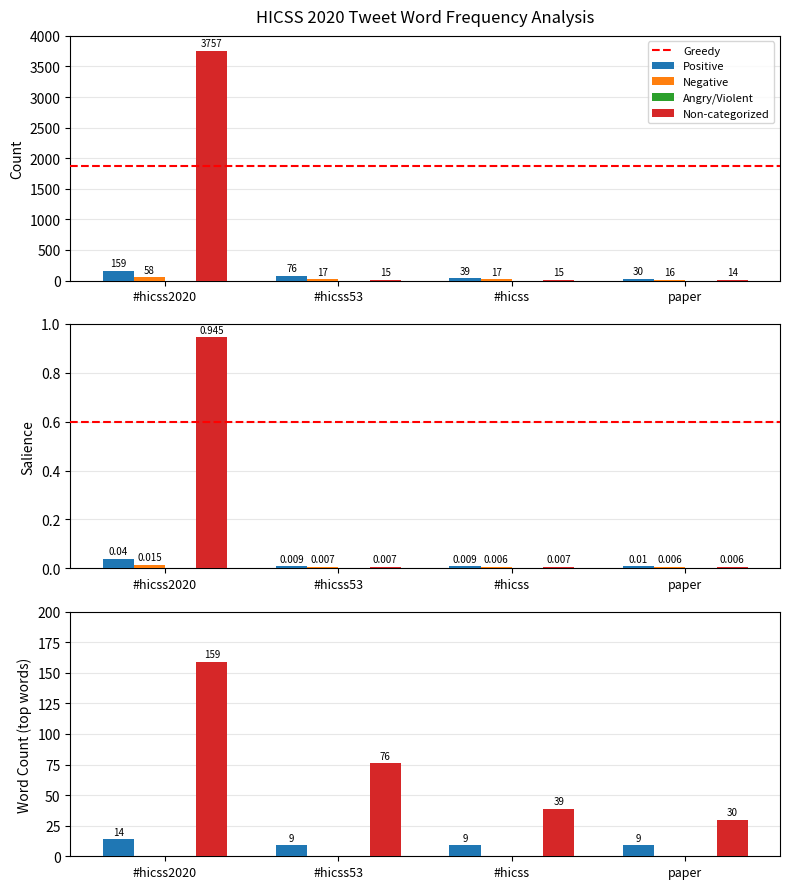

What is the label of the 3rd bar from the right?

#hicss53